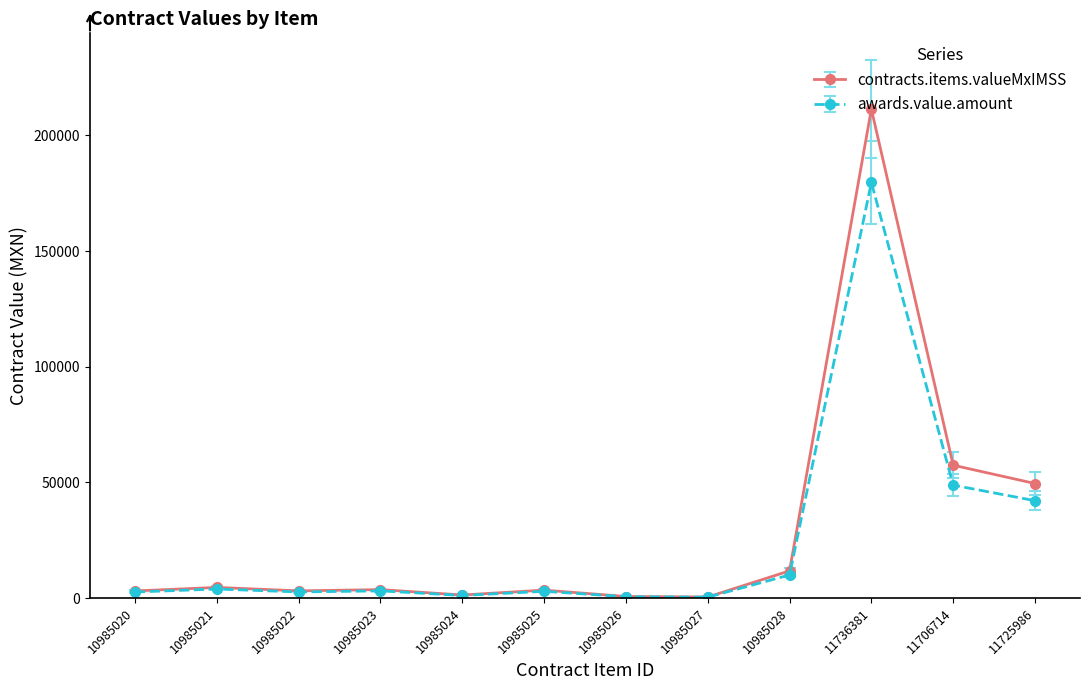

At which category is the sum across all series the highest?

11736381